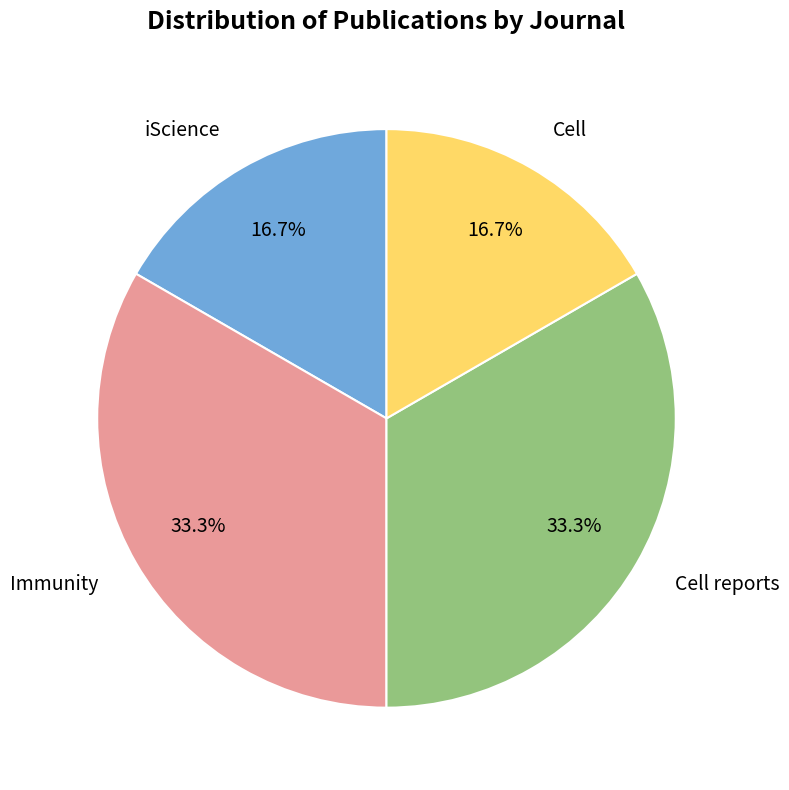

Is Immunity the majority of the pie?

No